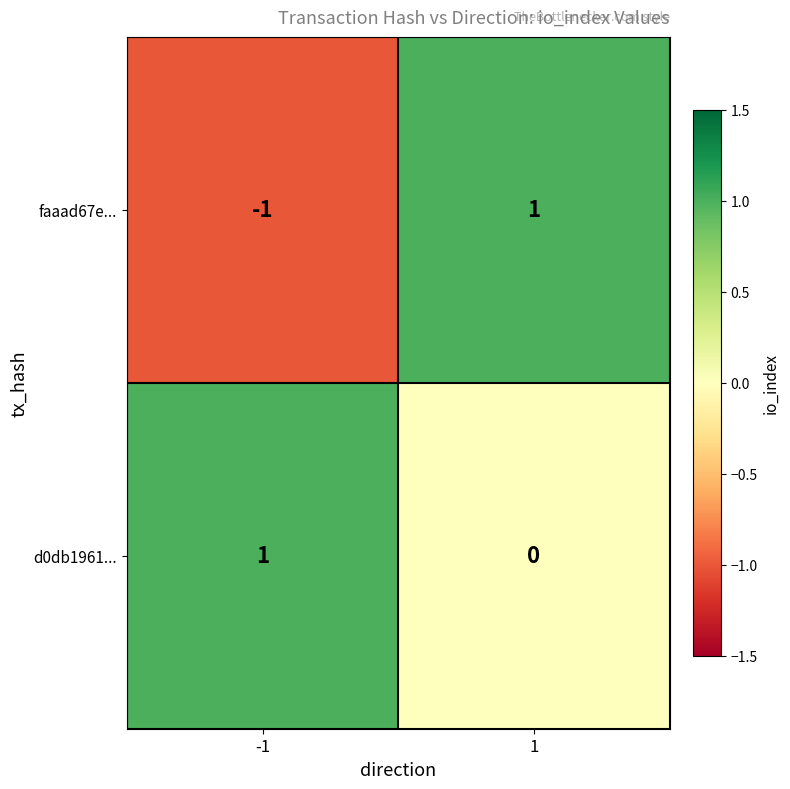

At 1, list the series in order from smallest to largest.

d0db1961..., faaad67e...